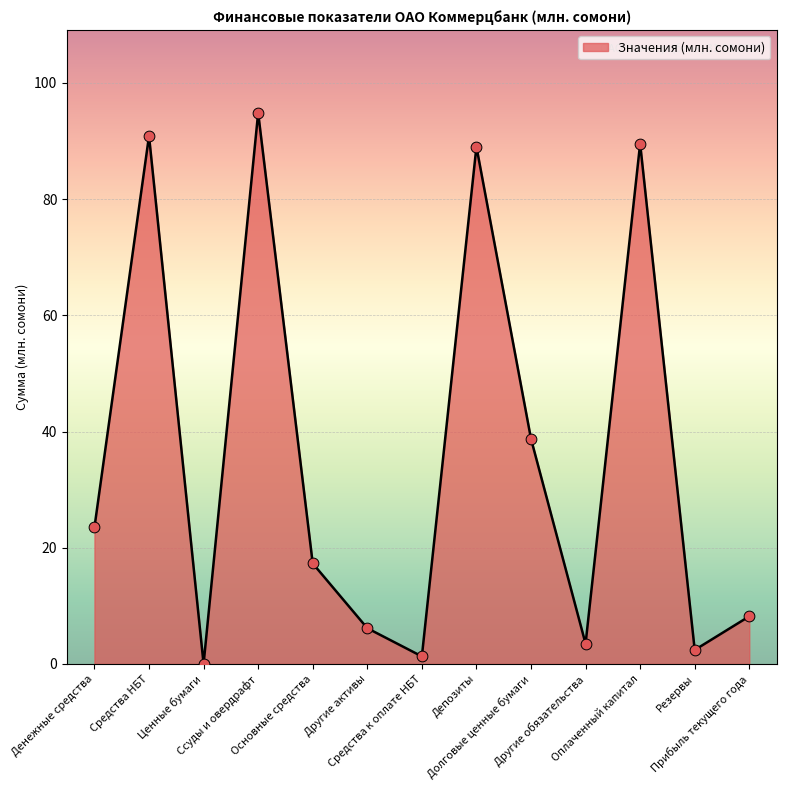

What is the change in value from Другие активы to Средства к оплате НБТ?

-4.9